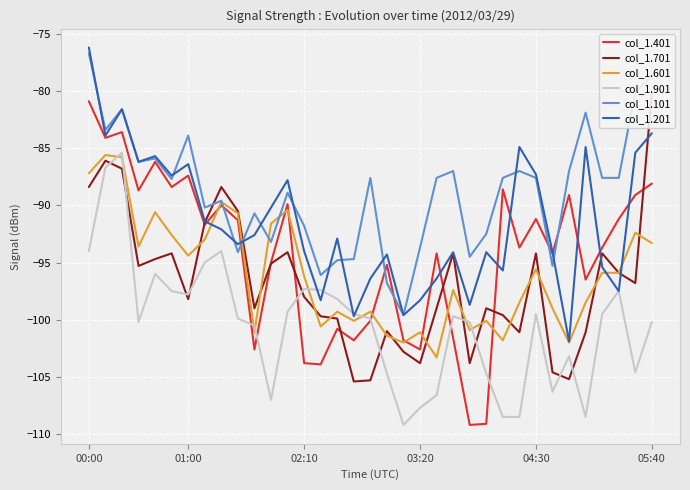

The value of col_1.701 at 15 is -99.9. True or false?

True